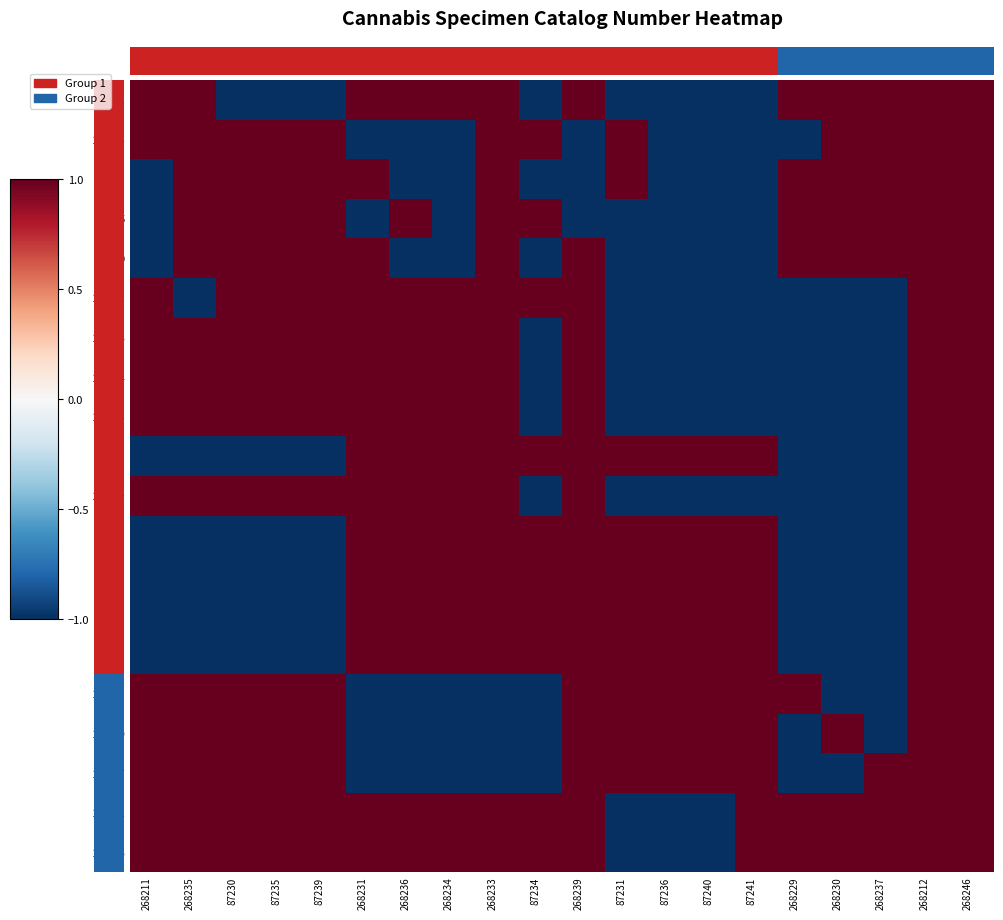

Between 268212 and 87239, which is larger?

268212